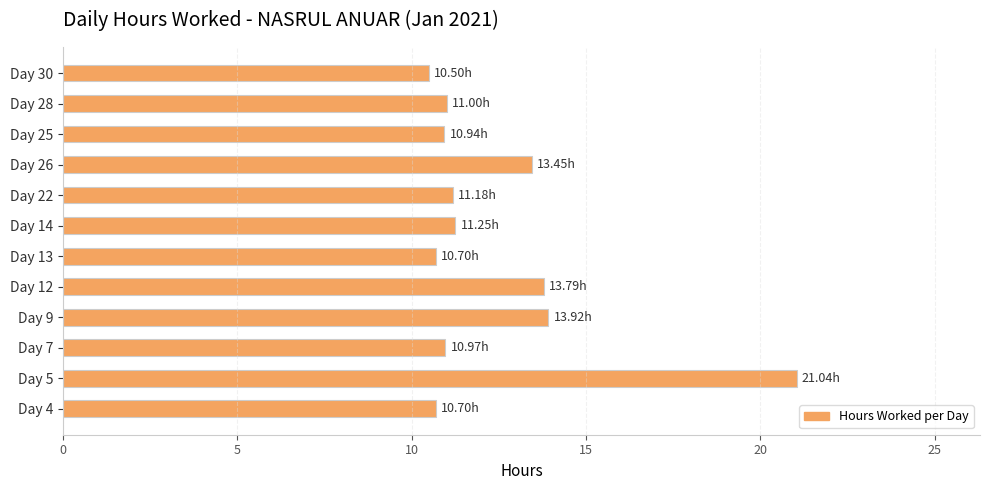

How many bars are there in total?

12